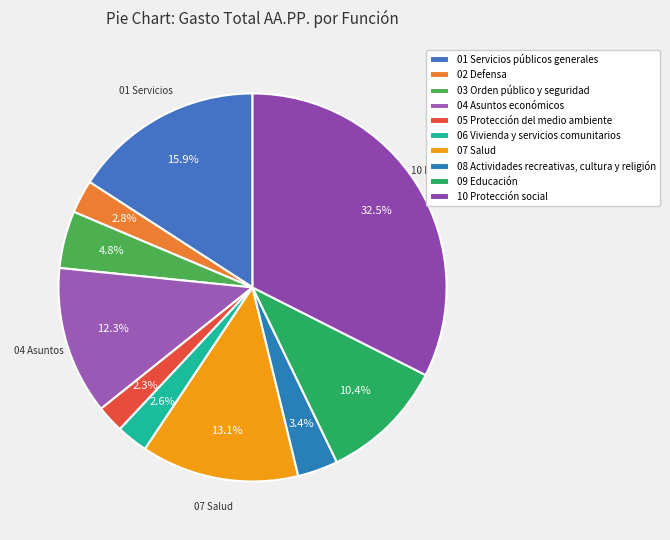

To the nearest percent, what is the difference between the largest and smallest slice percentages?

30%